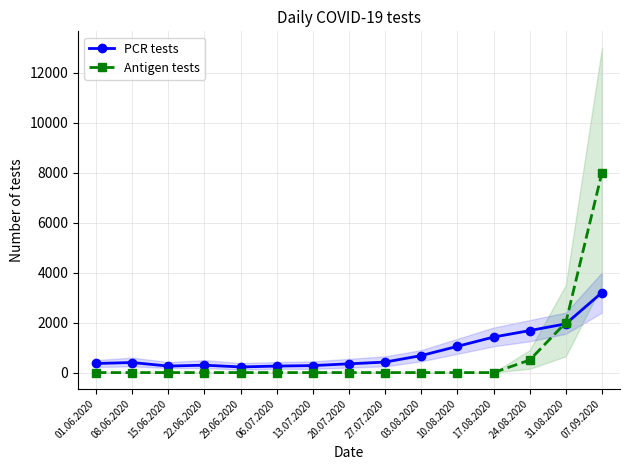

Reading right to left, list all the values displayed in this chart.

PCR tests: 07.09.2020=3200	31.08.2020=1950	24.08.2020=1680	17.08.2020=1420	10.08.2020=1050	03.08.2020=680	27.07.2020=420	20.07.2020=350	13.07.2020=280	06.07.2020=260	29.06.2020=225	22.06.2020=296	15.06.2020=260	08.06.2020=402	01.06.2020=364
Antigen tests: 07.09.2020=8000	31.08.2020=2000	24.08.2020=500	17.08.2020=0	10.08.2020=0	03.08.2020=0	27.07.2020=0	20.07.2020=0	13.07.2020=0	06.07.2020=0	29.06.2020=0	22.06.2020=0	15.06.2020=0	08.06.2020=0	01.06.2020=0